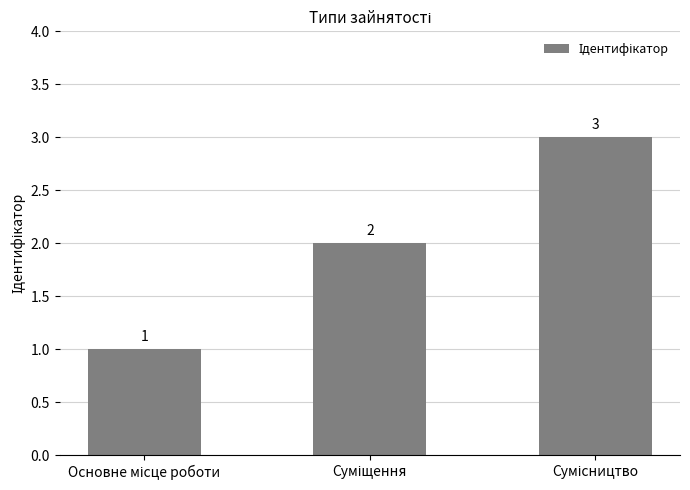

What is the smallest value displayed?

1